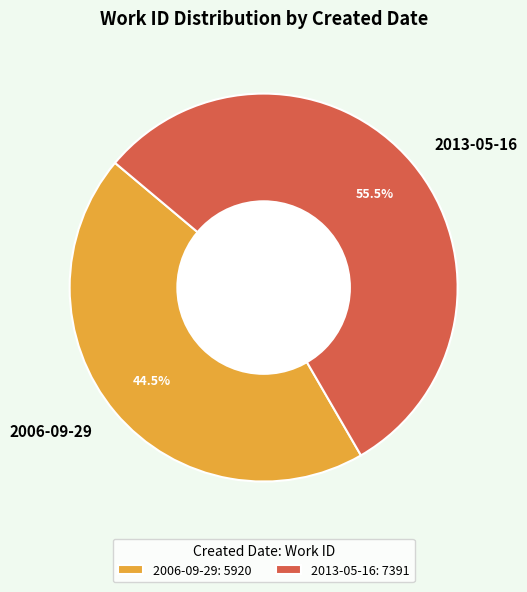

What portion of the pie excludes 2013-05-16?

44.5%